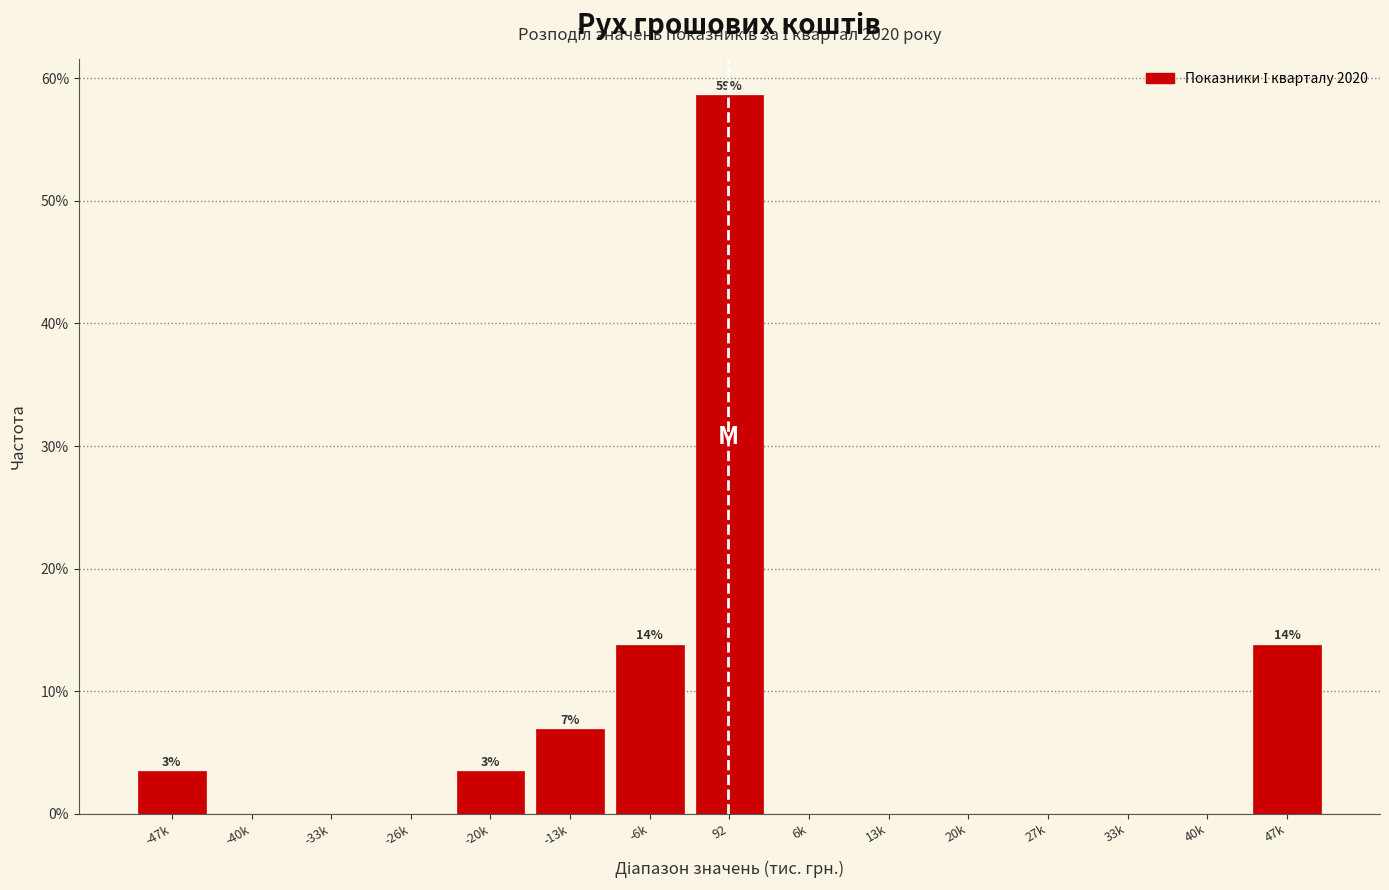

Reading right to left, extract all data points from this chart.

47k=13.8	40k=0.0	33k=0.0	27k=0.0	20k=0.0	13k=0.0	6k=0.0	92=58.6	-6k=13.8	-13k=6.9	-20k=3.4	-26k=0.0	-33k=0.0	-40k=0.0	-47k=3.4